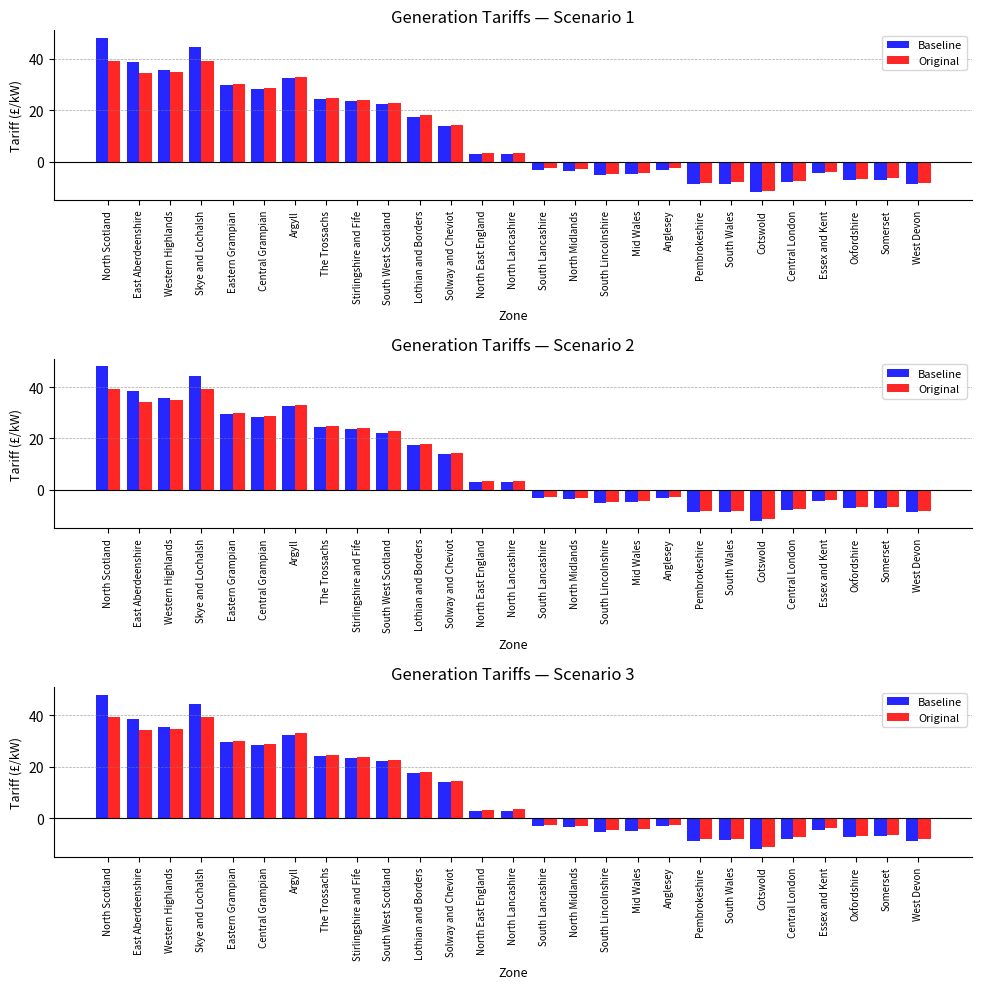

How many positive values does the Original series have?

14